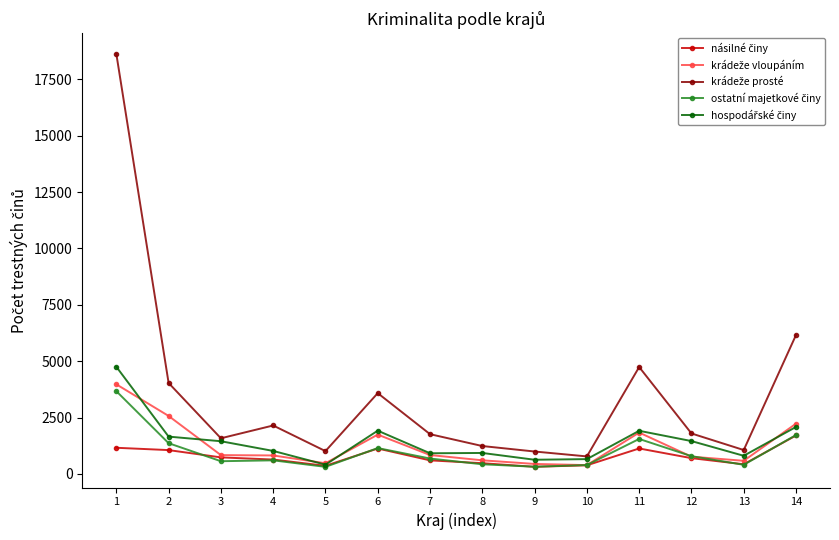

What is the total value across all series at 7?

4812